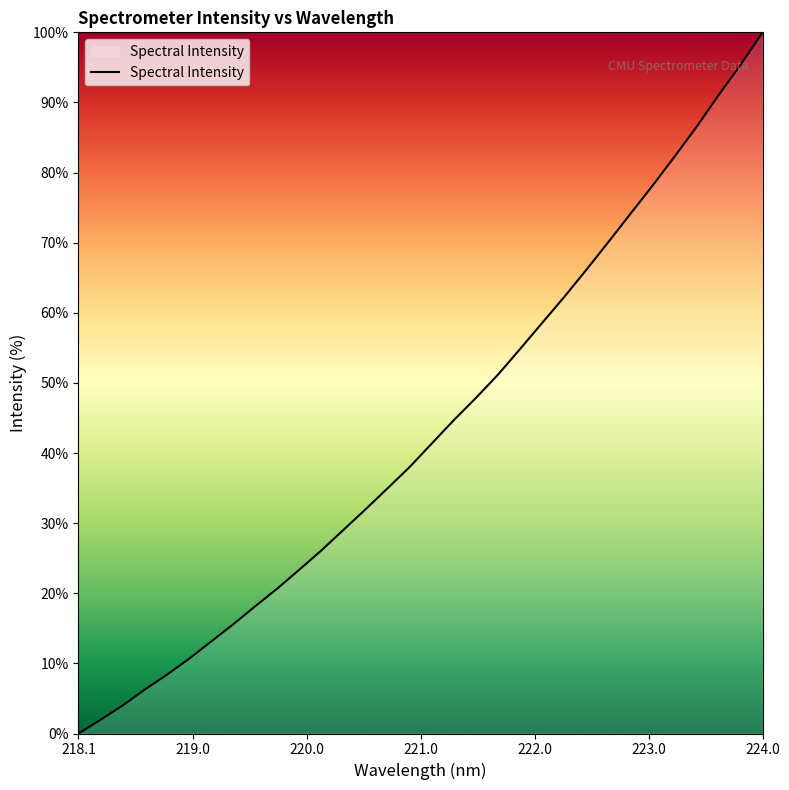

What is the greatest value displayed?

100.0